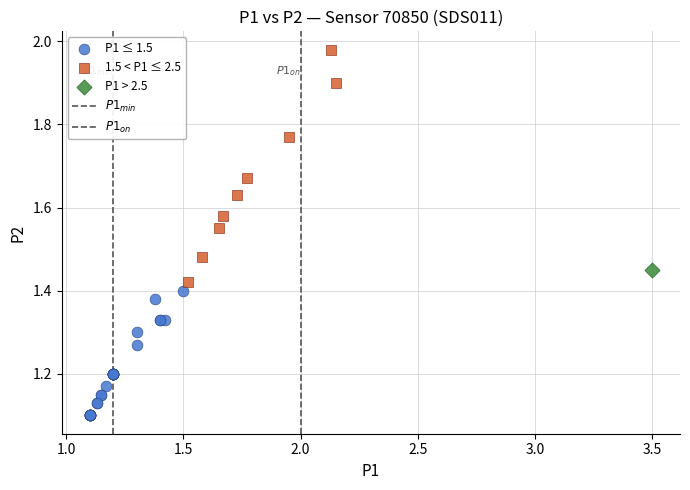

Which series reaches the minimum Y coordinate?

P1 ≤ 1.5